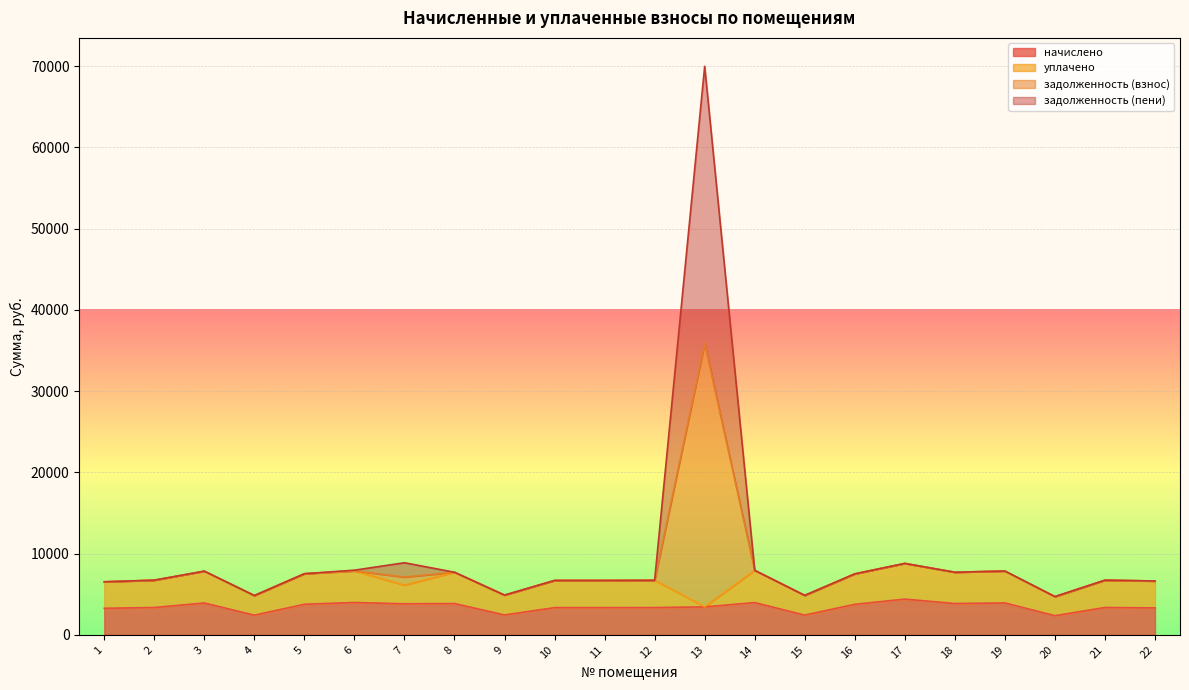

What is the greatest value displayed?

69966.2